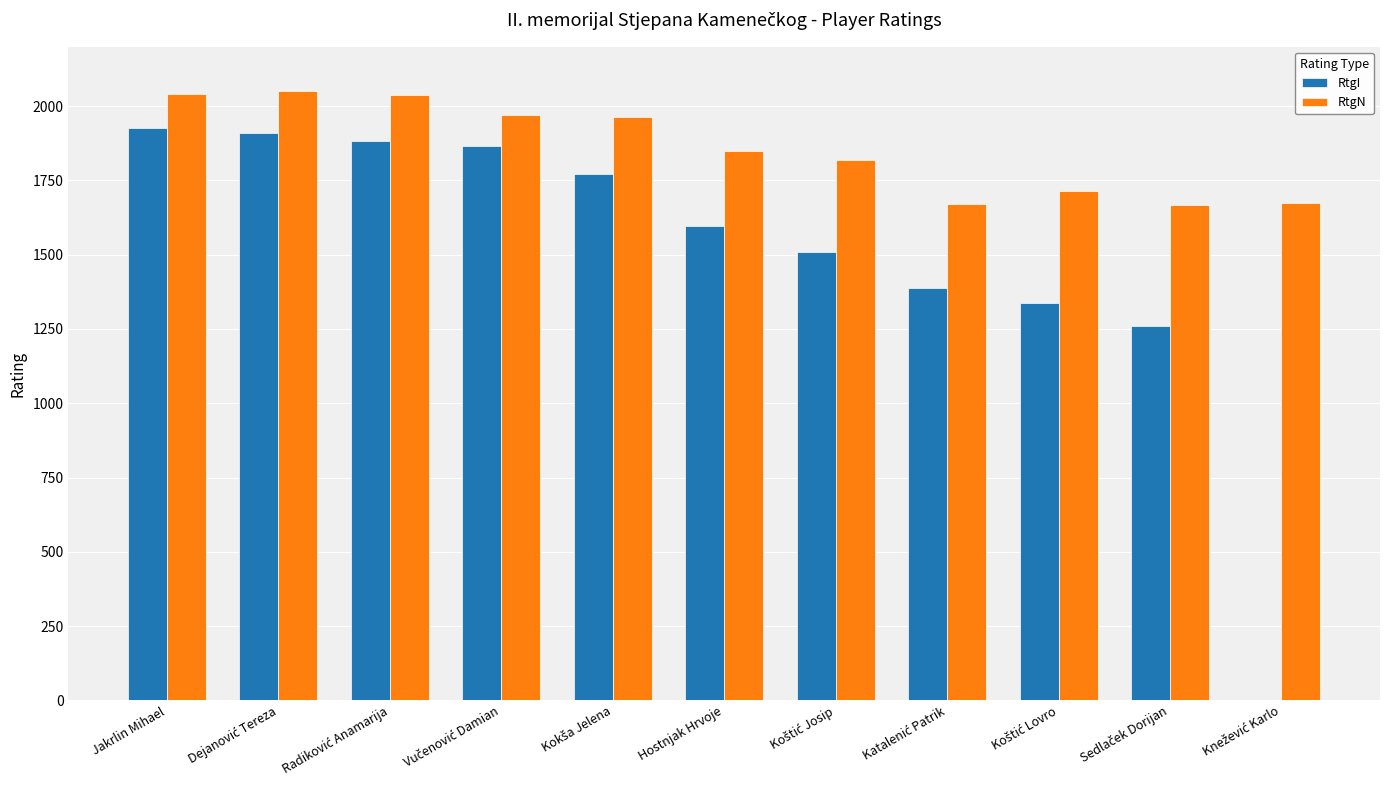

What is the highest value of the RtgI series?

1927